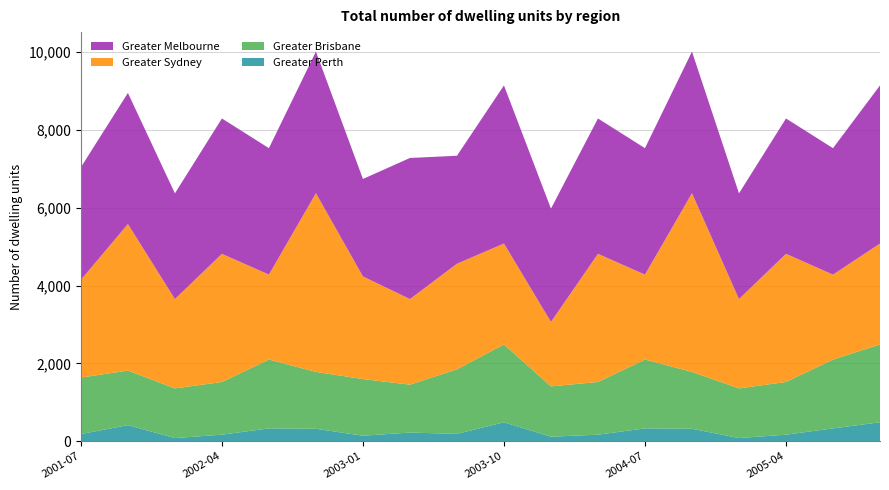

What is the highest value of the Greater Perth series?

485